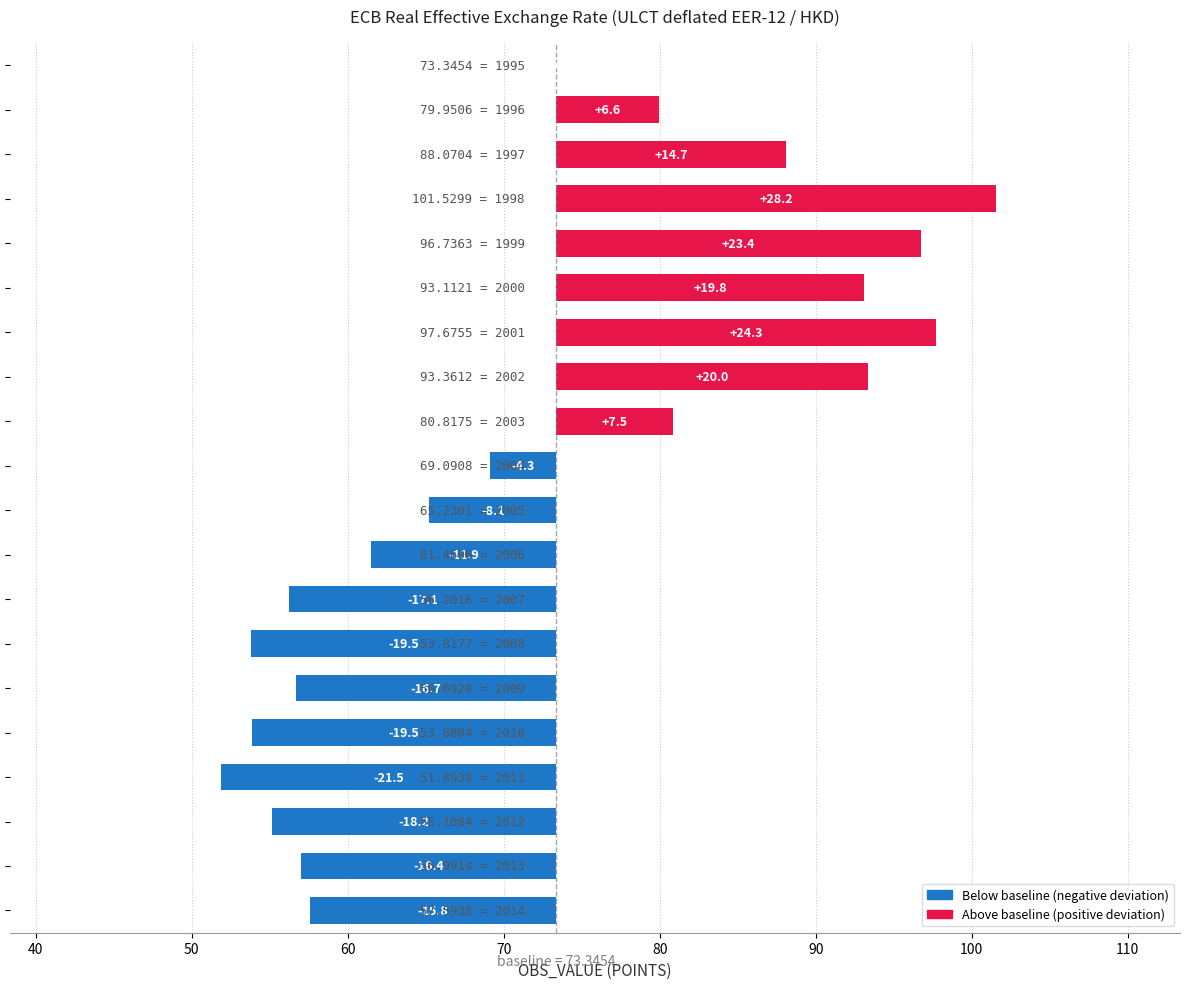

What is the difference between the maximum and minimum values?

49.6